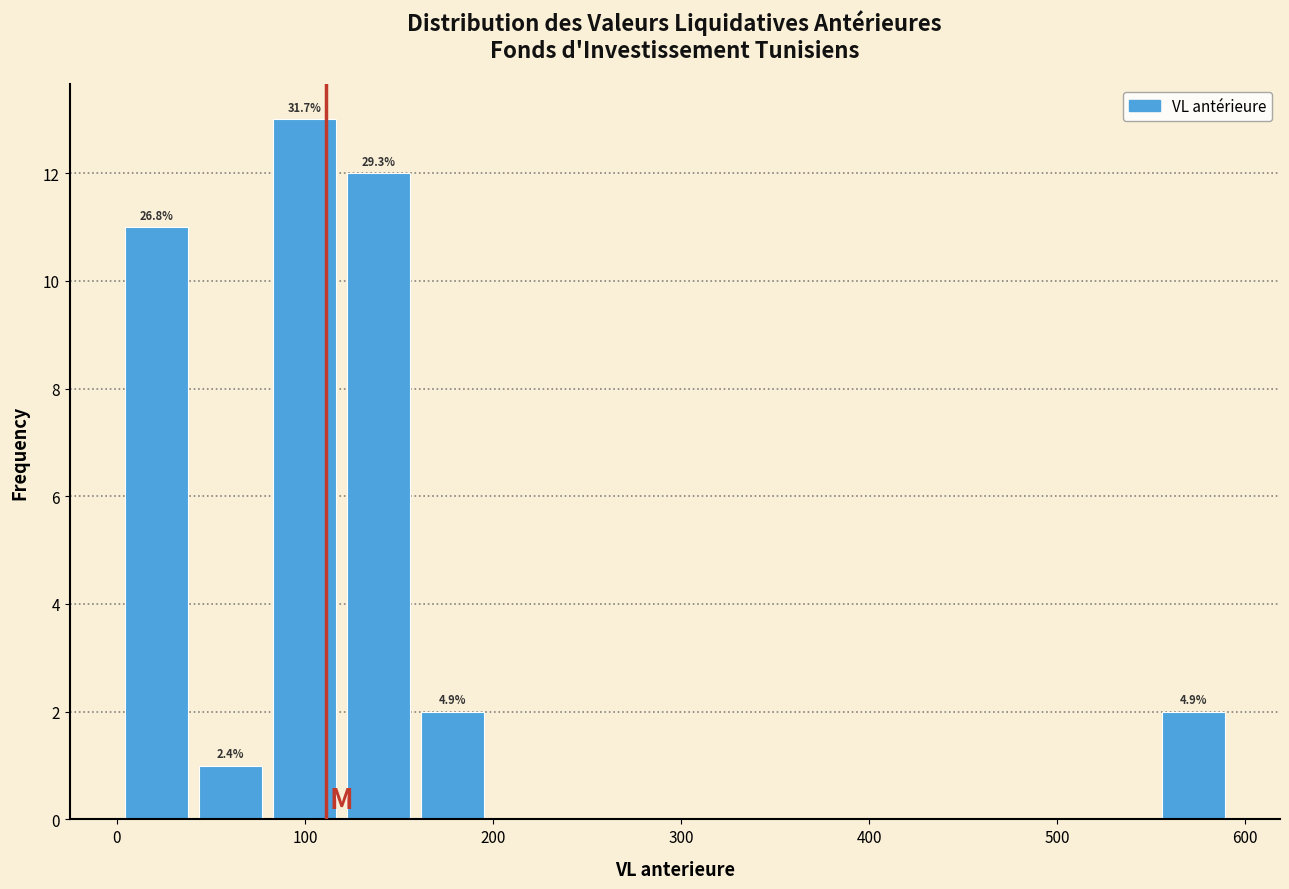

Read against the x-axis, roughly where is the centre of the tallest bar?

100